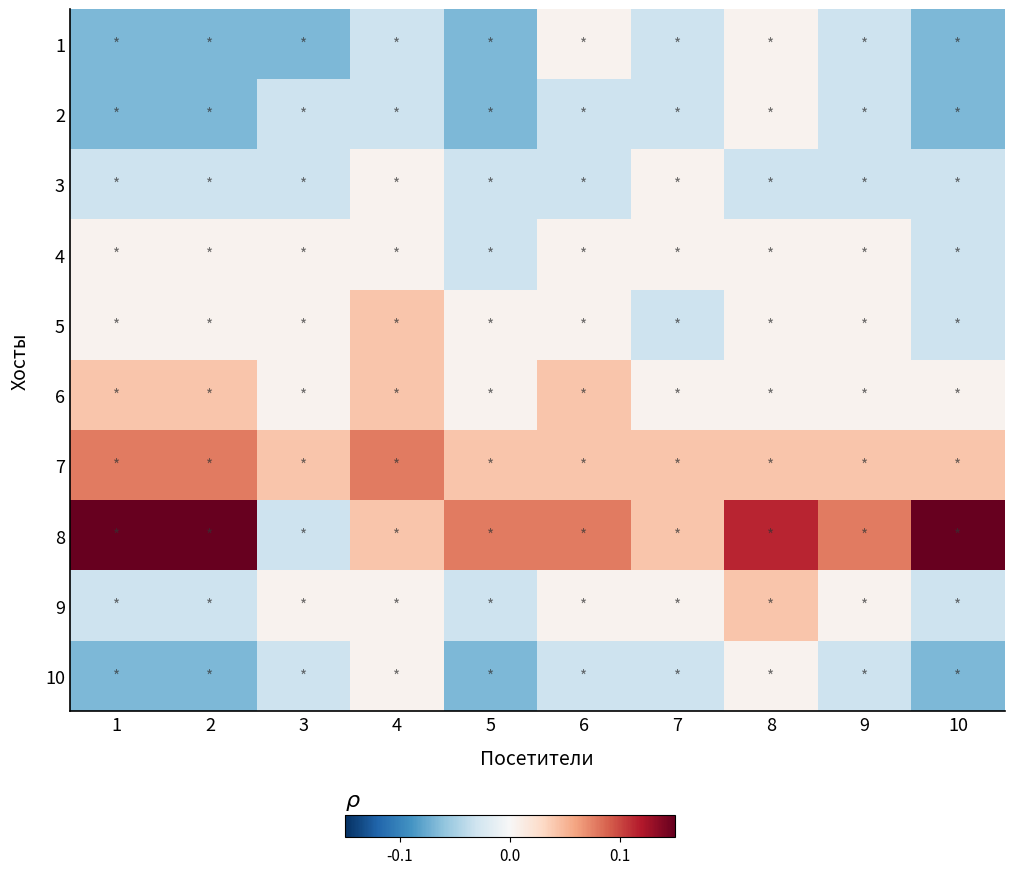

At 7, list the series in order from largest to smallest.

7, 8, 3, 4, 6, 9, 1, 2, 5, 10